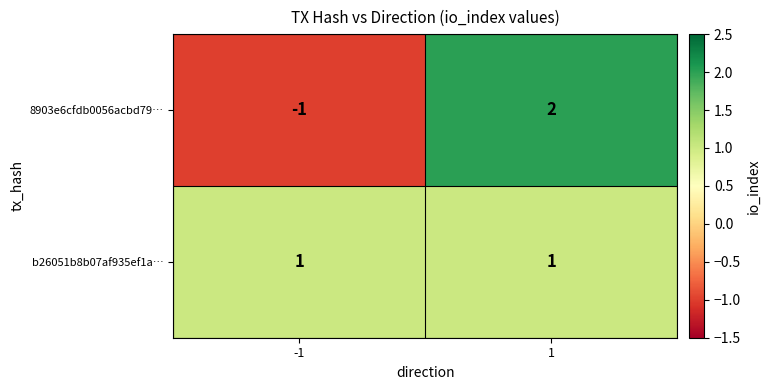

Which series has the largest total across all categories?

b26051b8b07af935ef1a…